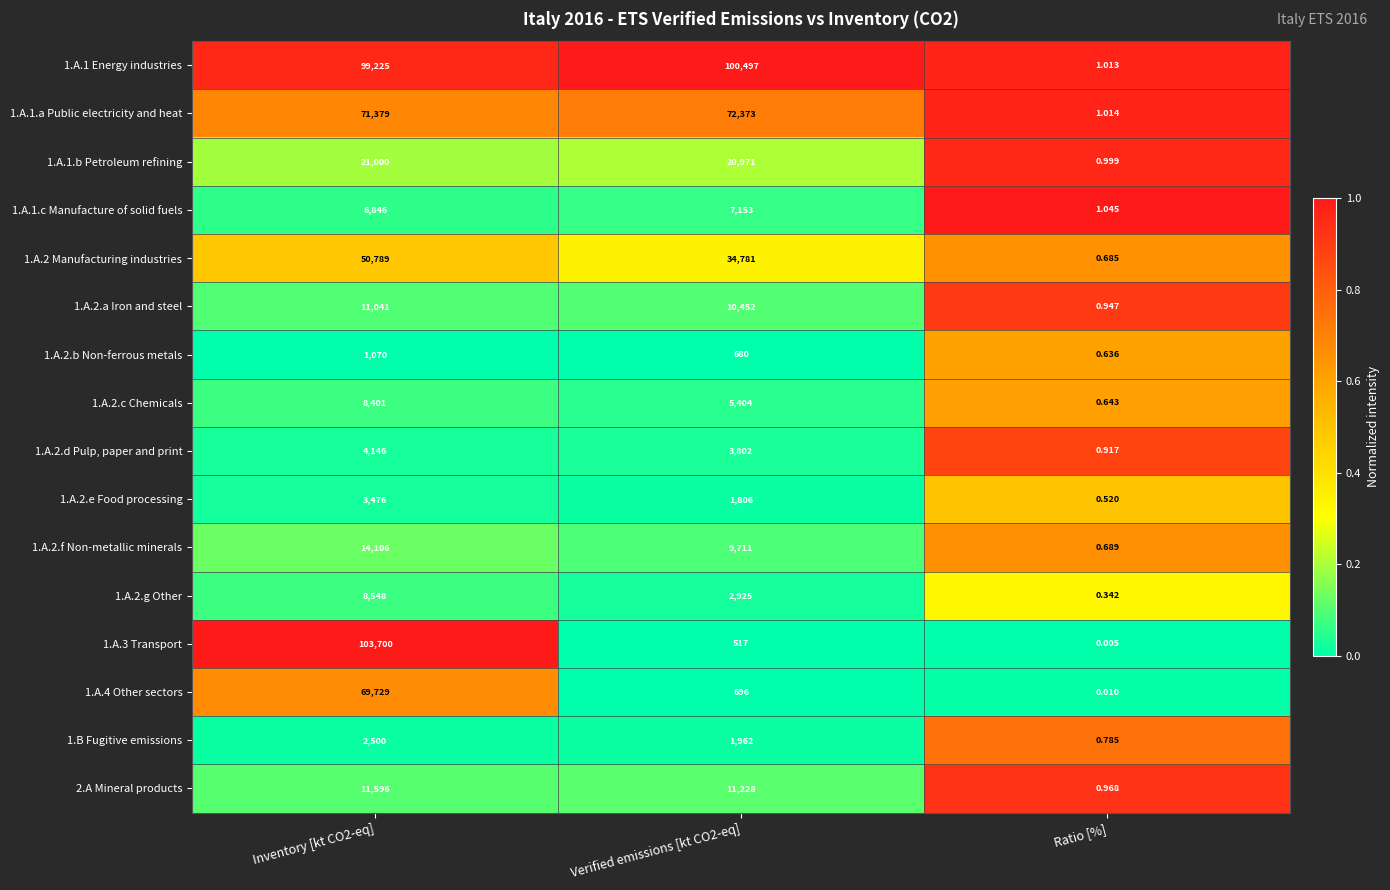

Which category has the lowest value in the 1.A.4 Other sectors series?

Ratio [%]